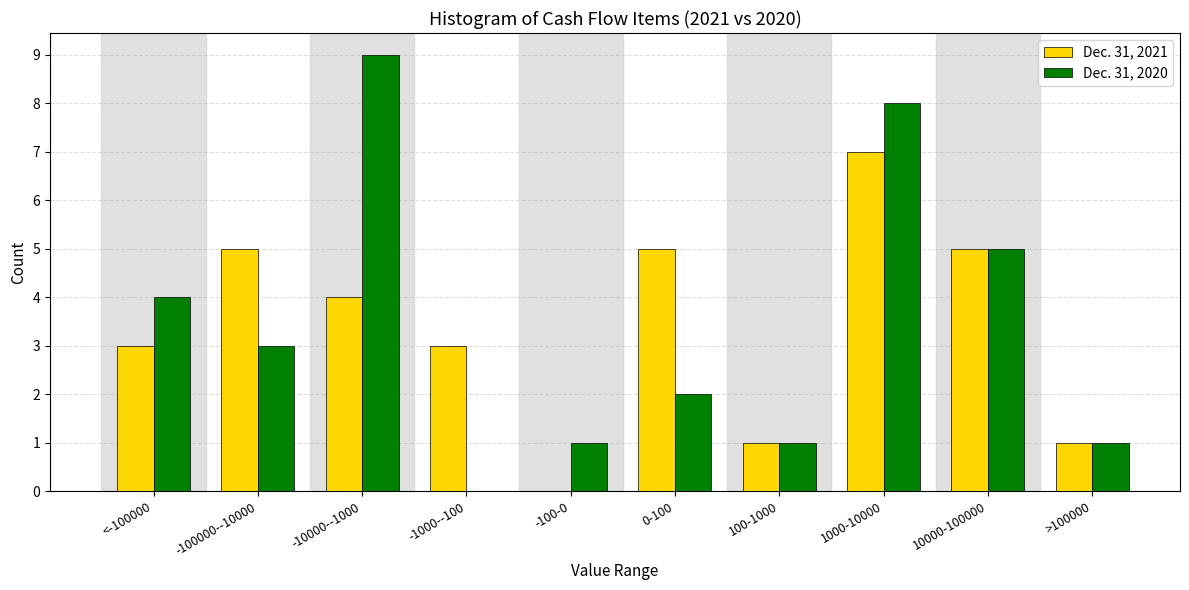

Reading left to right, extract all data points from this chart.

Dec. 31, 2021: <-100000=3	-100000--10000=5	-10000--1000=4	-1000--100=3	-100-0=0	0-100=5	100-1000=1	1000-10000=7	10000-100000=5	>100000=1
Dec. 31, 2020: <-100000=4	-100000--10000=3	-10000--1000=9	-1000--100=0	-100-0=1	0-100=2	100-1000=1	1000-10000=8	10000-100000=5	>100000=1